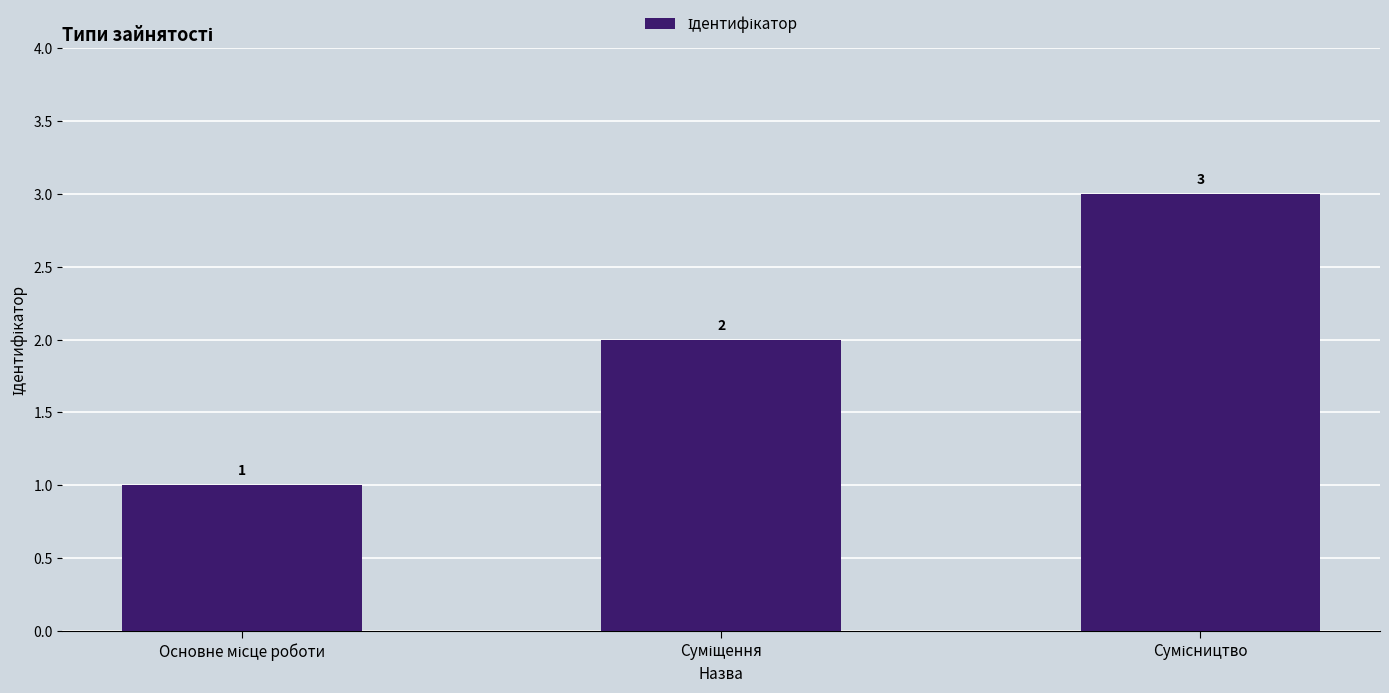

What is the sum of all values?

6